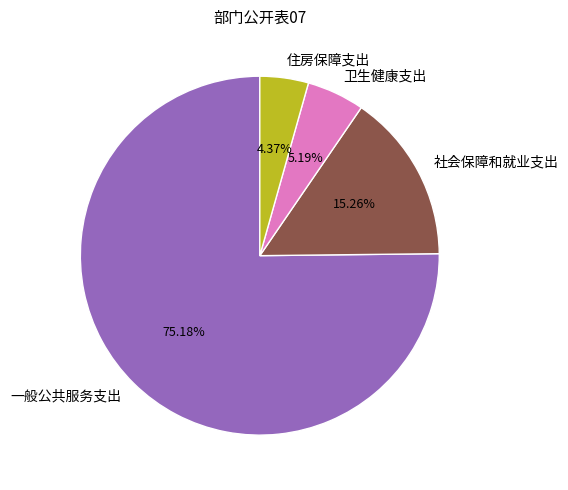

The 一般公共服务支出 slice represents 88% of the pie. True or false?

False